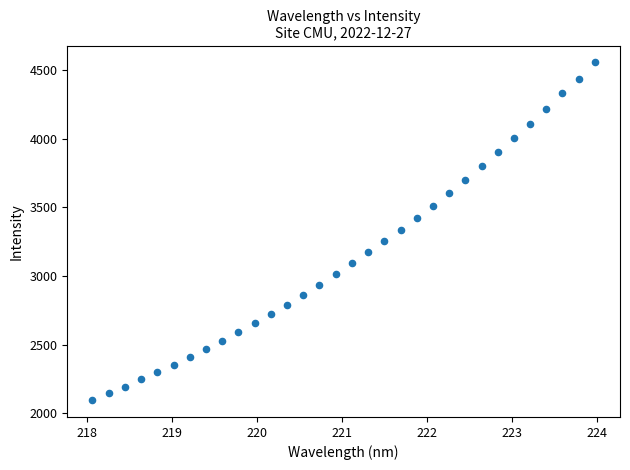

What is the range of Y values (max minus min)?

2461.2